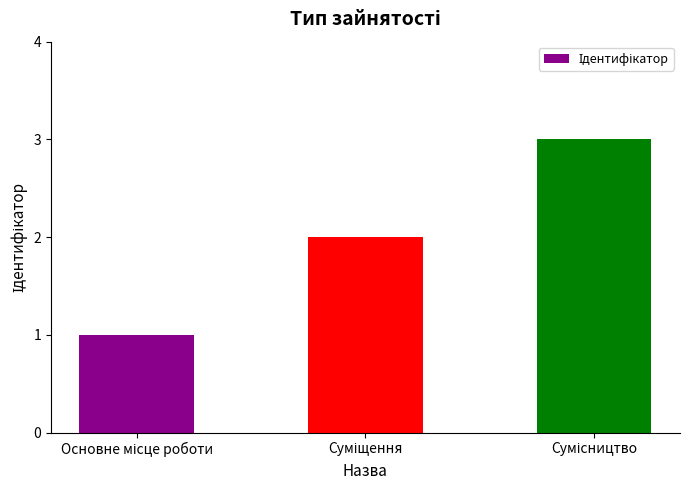

What is the greatest value displayed?

3